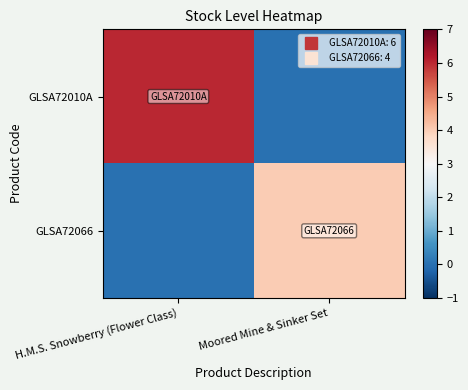

Which series has the largest total across all categories?

GLSA72010A